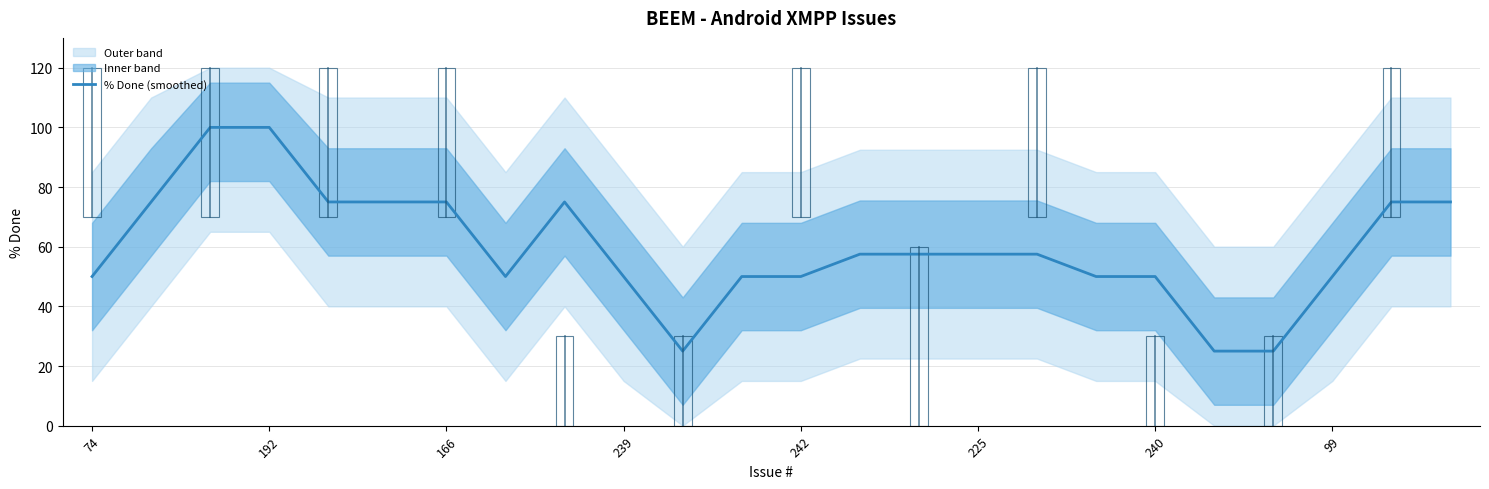

The value at 17 is 19.4. True or false?

False